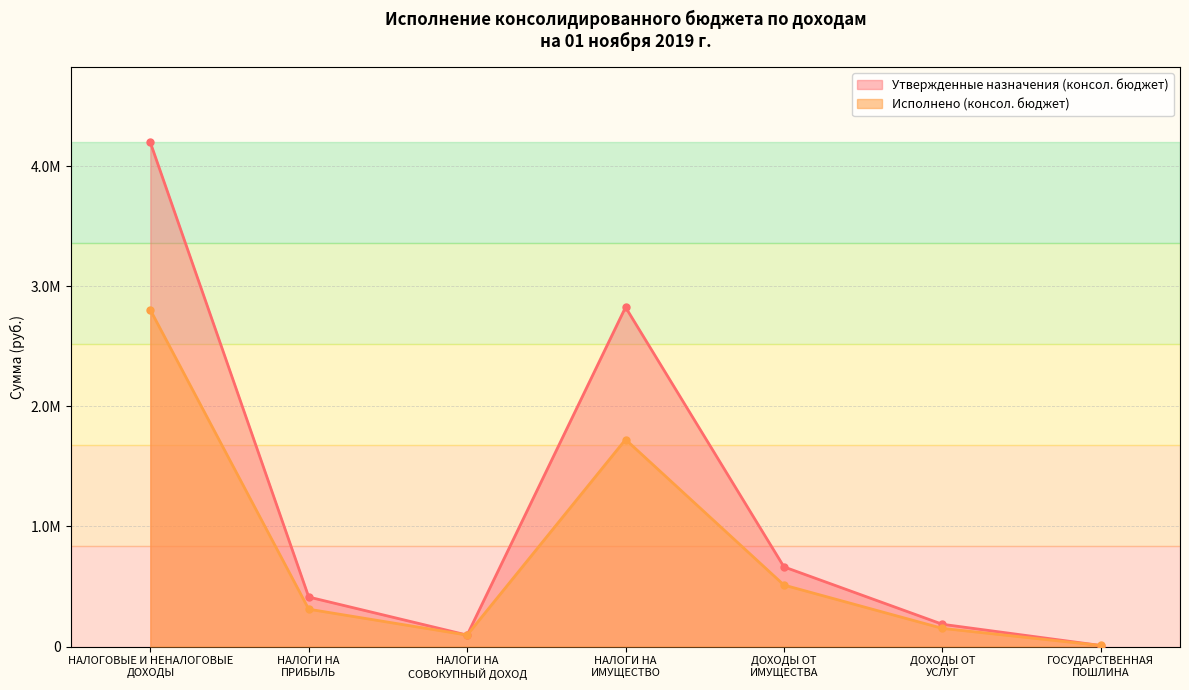

Is it true that Исполнено (консол. бюджет) equals 1723469.6 at НАЛОГИ НА
ИМУЩЕСТВО?

True